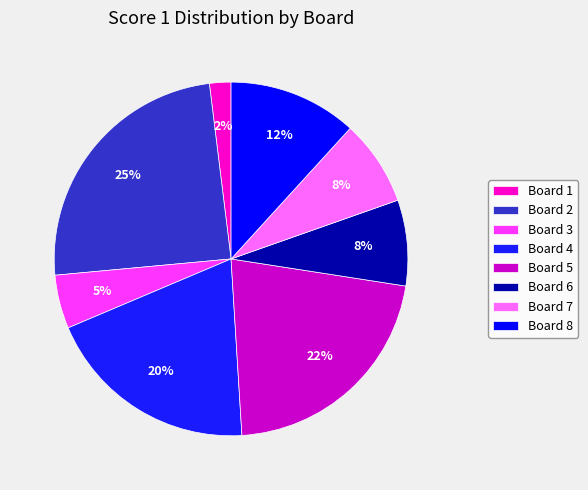

To the nearest percent, what is the average slice percentage?

12%